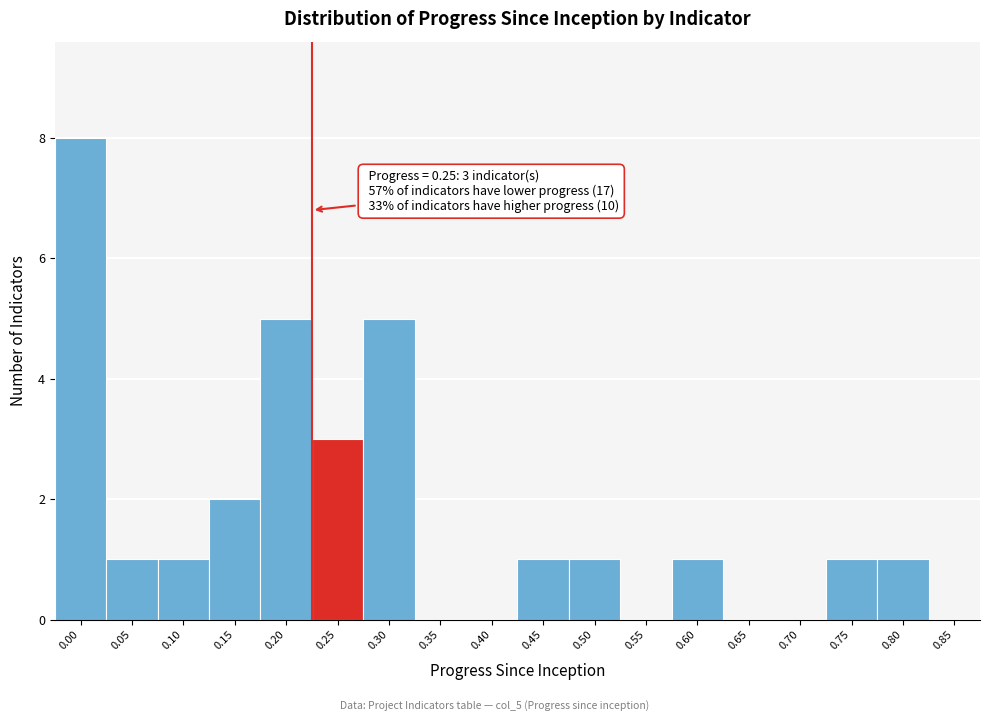

Reading left to right, transcribe all the data shown in this chart.

0.00=8	0.05=1	0.10=1	0.15=2	0.20=5	0.25=3	0.30=5	0.35=0	0.40=0	0.45=1	0.50=1	0.55=0	0.60=1	0.65=0	0.70=0	0.75=1	0.80=1	0.85=0